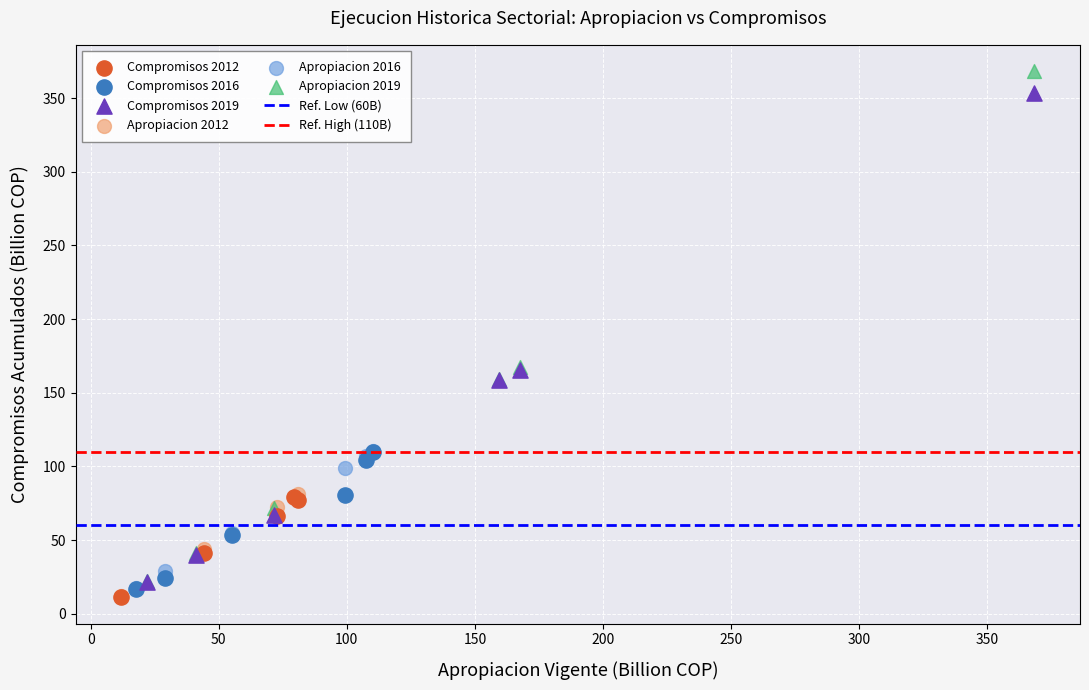

Which series has the widest spread of Y values?

Apropiacion 2019